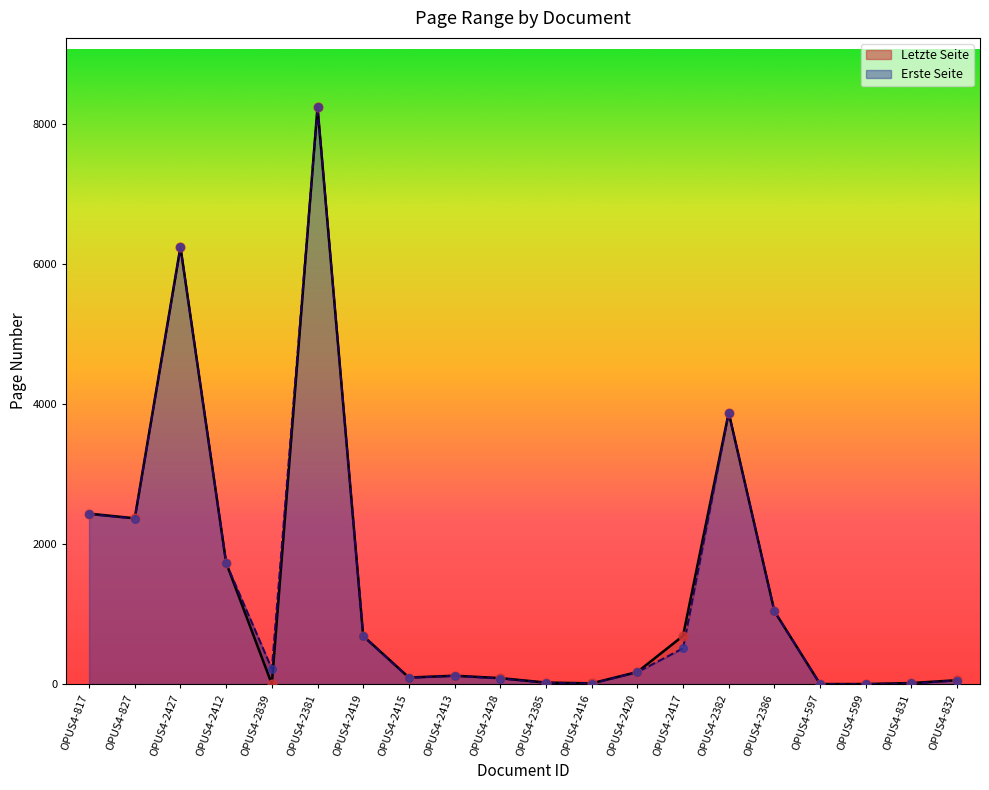

What are all the series names shown in the legend?

Erste Seite, Letzte Seite